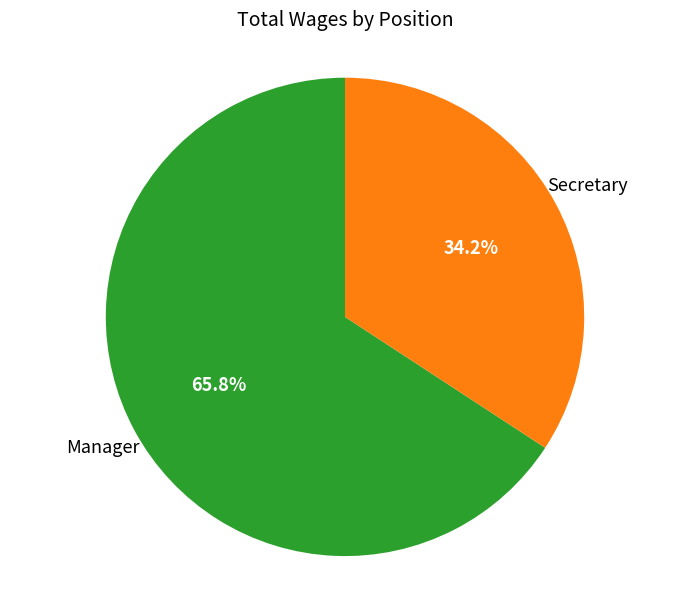

Is there any slice that represents more than half of the pie?

Yes